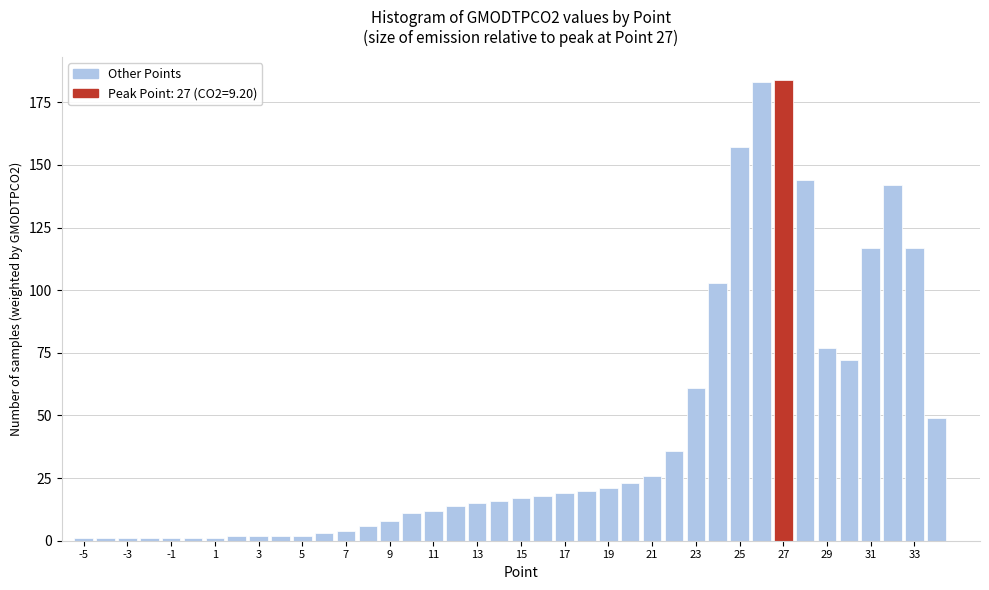

Reading left to right, list every bar in this chart as the range it spans on the x-axis followed by its height. Neither the bar edges nor the heights are printed on the chart, so give them approximately, as read against the axes.

-5.5 to -4.5: under 5
-4.5 to -3.5: under 5
-3.5 to -2.5: under 5
-2.5 to -1.5: under 5
-1.5 to -0.5: under 5
-0.5 to 0.5: under 5
0.5 to 1.5: under 5
1.5 to 2.5: under 5
2.5 to 3.5: under 5
3.5 to 4.5: under 5
4.5 to 5.5: under 5
5.5 to 6.5: under 5
6.5 to 7.5: under 5
7.5 to 8.5: 5
8.5 to 9.5: 10
9.5 to 10.5: 10
10.5 to 11.5: 10
11.5 to 12.5: 15
12.5 to 13.5: 15
13.5 to 14.5: 15
14.5 to 15.5: 15
15.5 to 16.5: 20
16.5 to 17.5: 20
17.5 to 18.5: 20
18.5 to 19.5: 20
19.5 to 20.5: 25
20.5 to 21.5: 25
21.5 to 22.5: 35
22.5 to 23.5: 60
23.5 to 24.5: 105
24.5 to 25.5: 155
25.5 to 26.5: 185
26.5 to 27.5: 185
27.5 to 28.5: 145
28.5 to 29.5: 75
29.5 to 30.5: 70
30.5 to 31.5: 115
31.5 to 32.5: 140
32.5 to 33.5: 115
33.5 to 34.5: 50